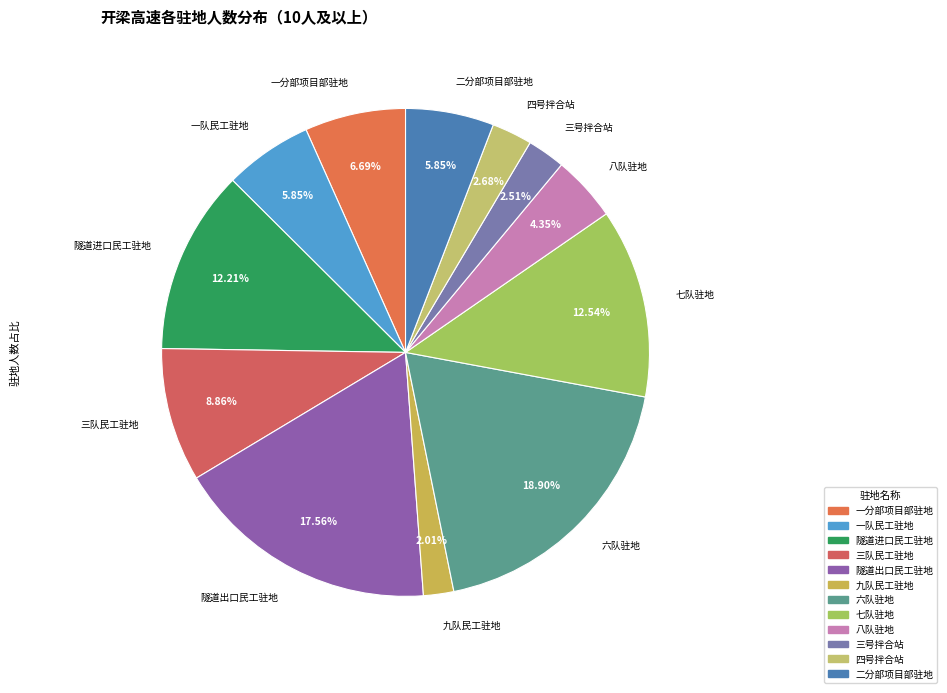

Is 隧道进口民工驻地 the majority of the pie?

No